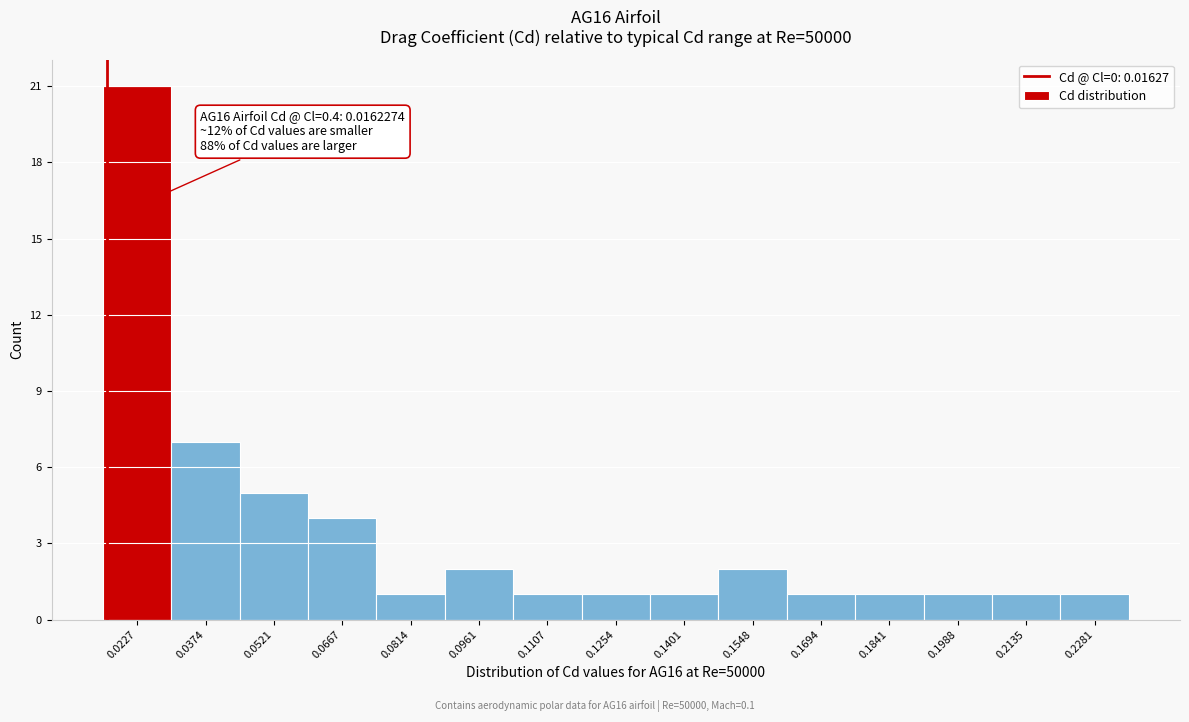

Over which range of the x-axis is the bar tallest?

0.016 to 0.030